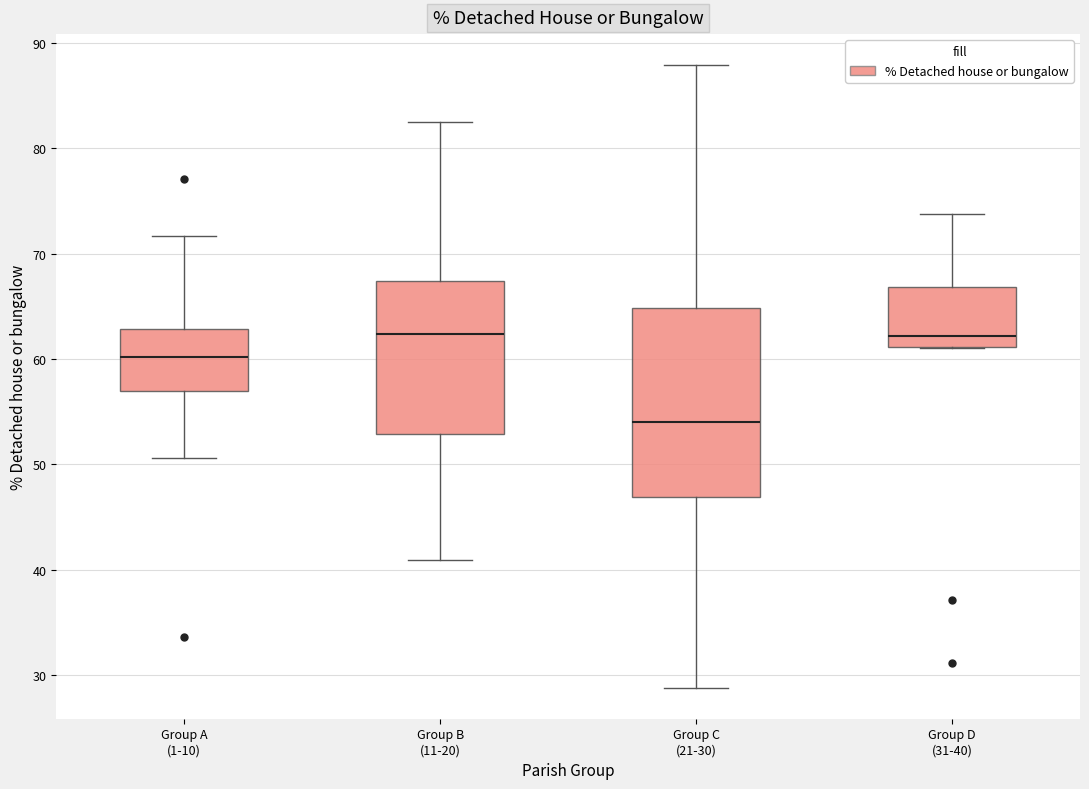

Where does the median line of the box for Group D (31-40) sit on the y-axis? The values are not printed on the chart, so give them approximately, as read against the axis.

62